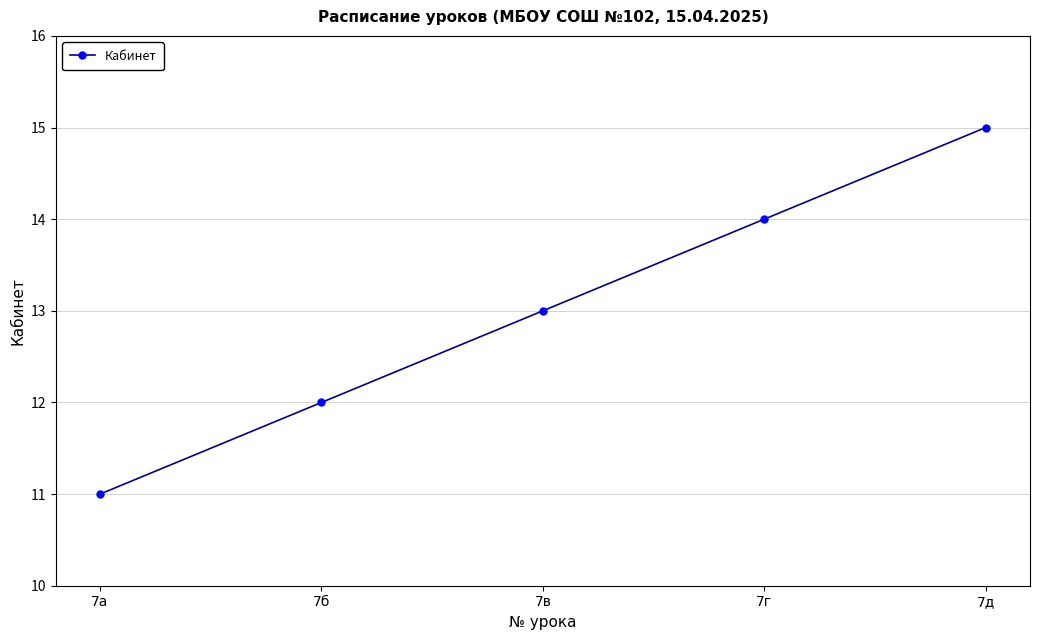

Does the chart display data point markers on the line(s)?

Yes